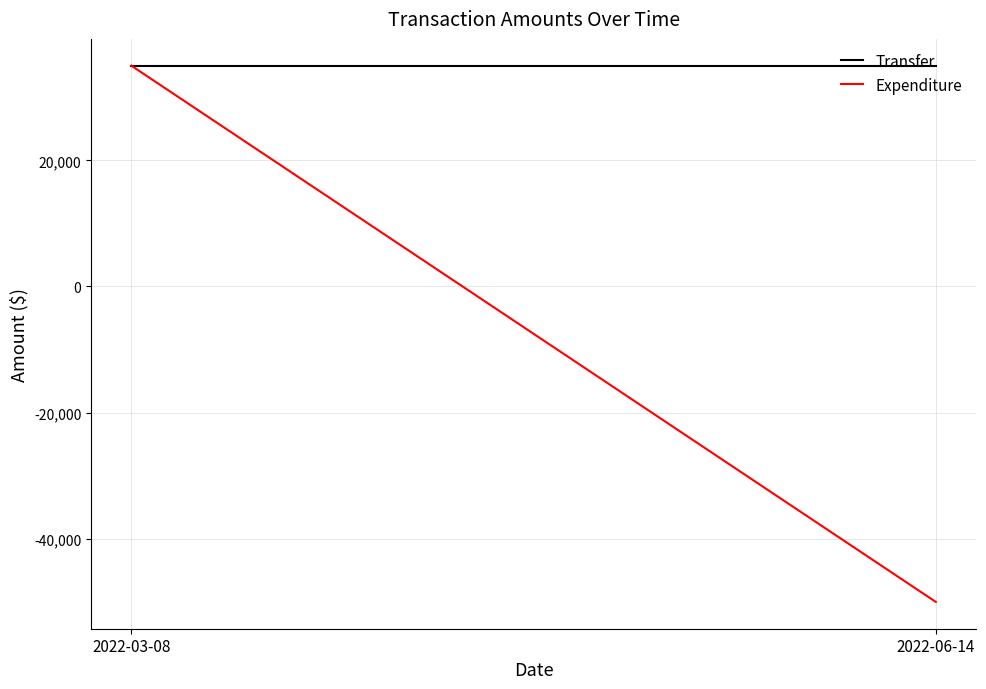

How many categories are shown in the chart?

2